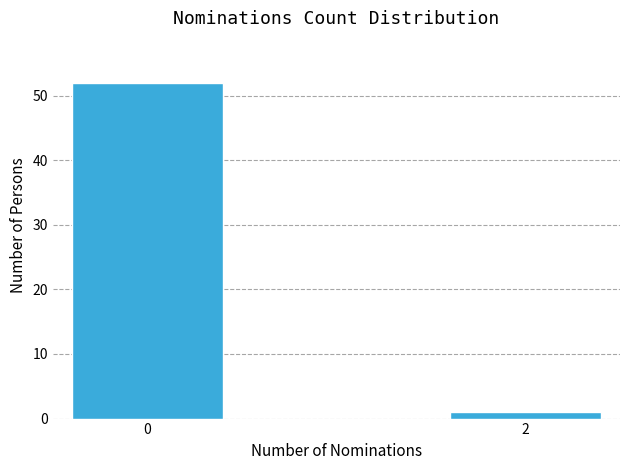

Reading left to right, extract all data points from this chart.

52	1